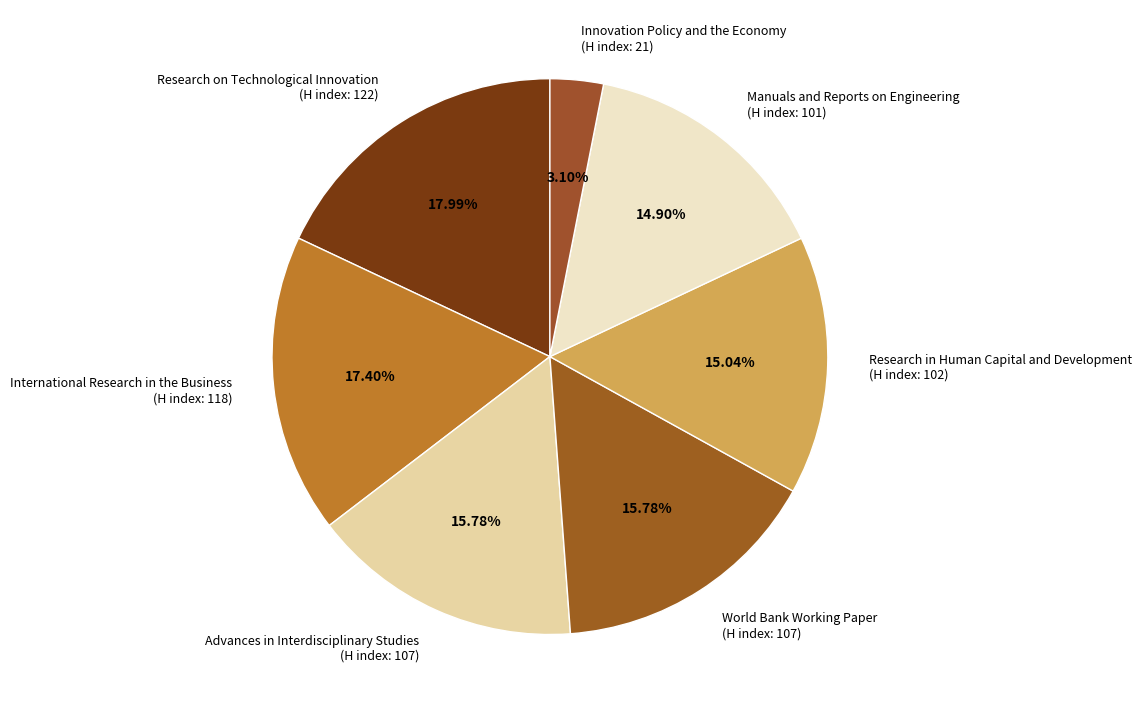

Do International Research in the Business (H index: 118) and Advances in Interdisciplinary Studies (H index: 107) together represent more than half of the pie?

No